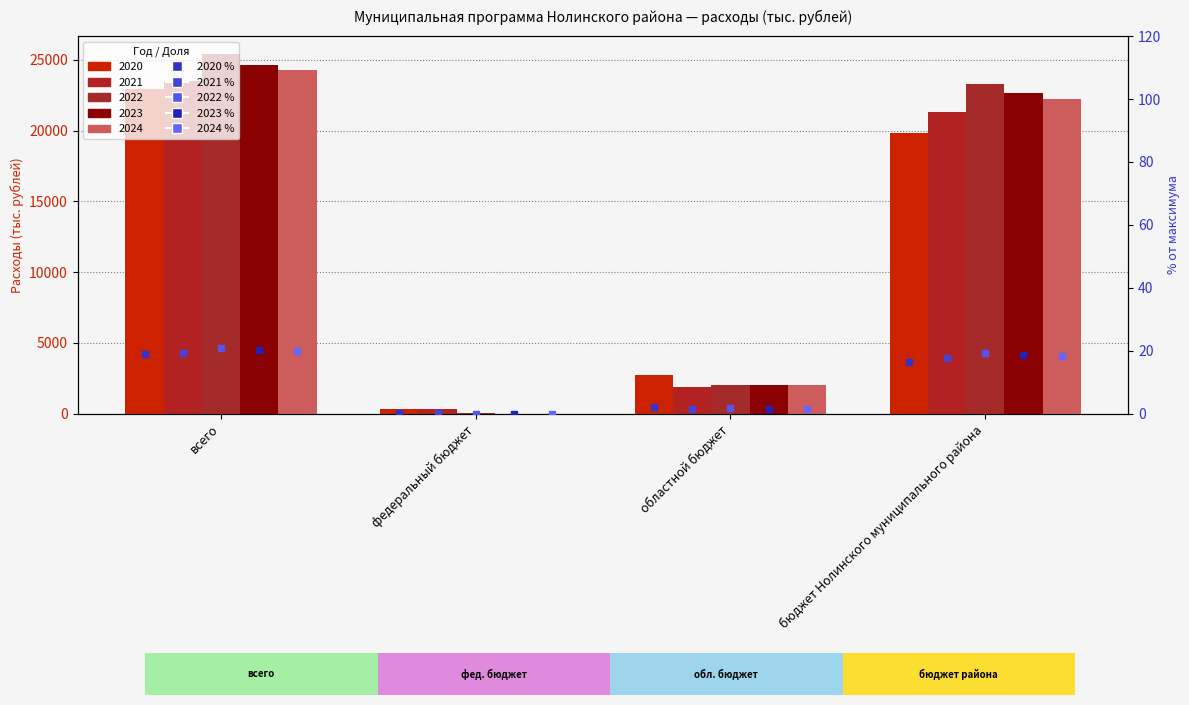

Which category has the lowest value across all series?

федеральный бюджет